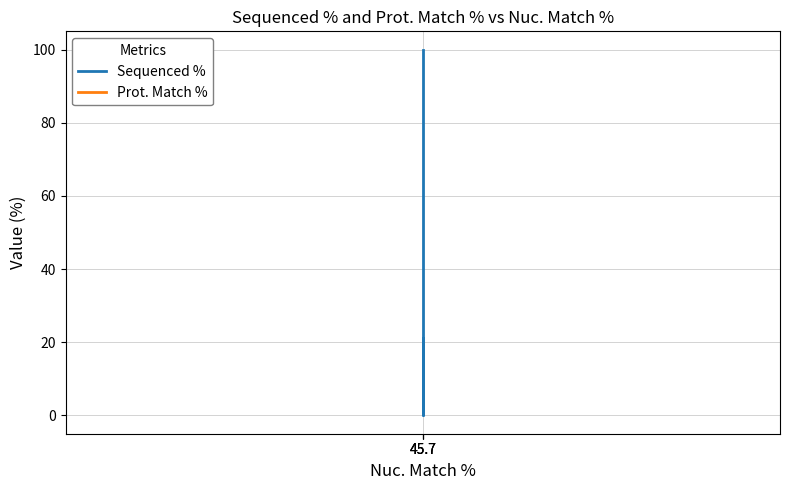

Where is Sequenced % nearest to the value 50?

45.7